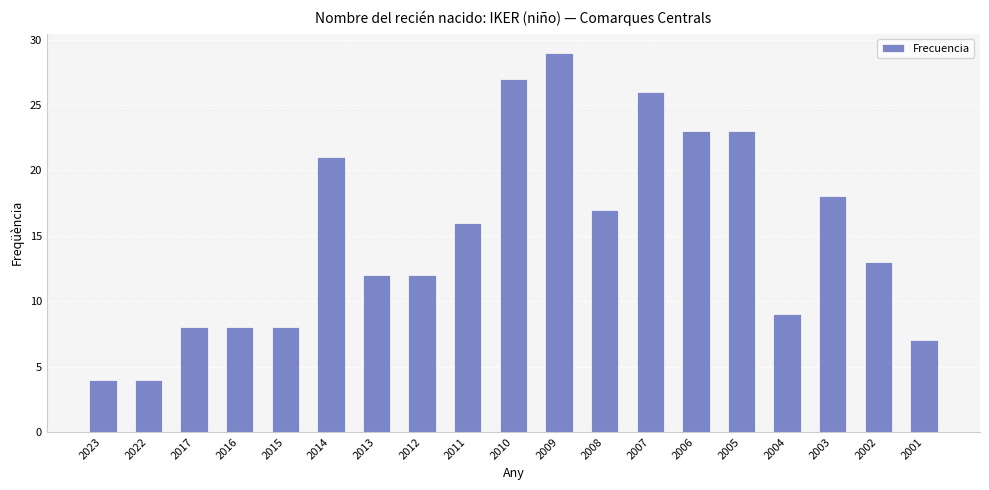

What is the ratio of the value at 2001 to the value at 2010?

0.3